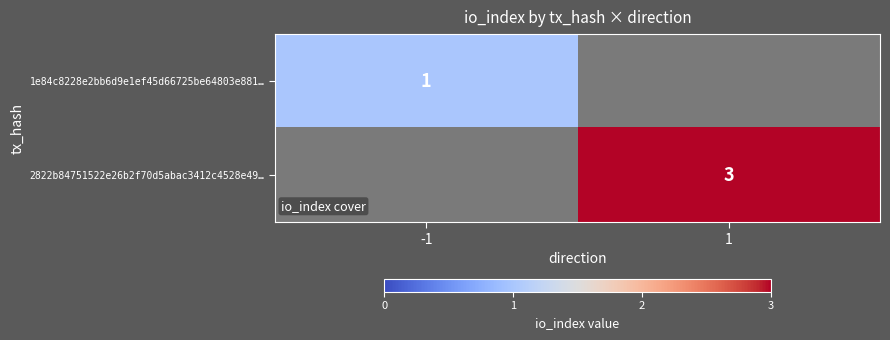

Is it true that 2822b84751522e26b2f70d5abac3412c4528e49… equals 3 at 1?

True